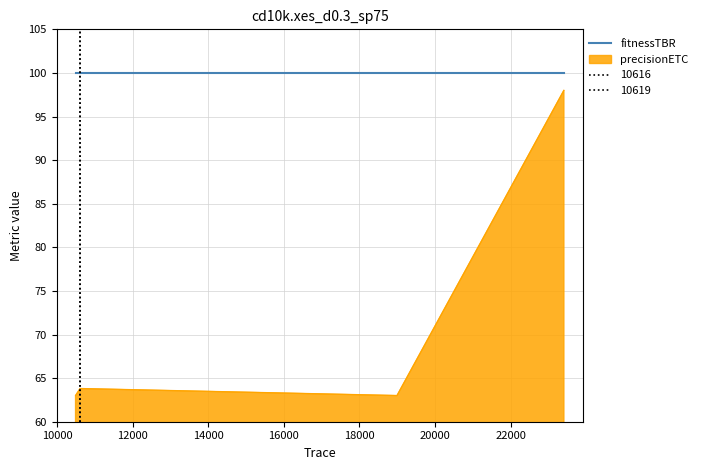

Does the chart have visible grid lines?

Yes